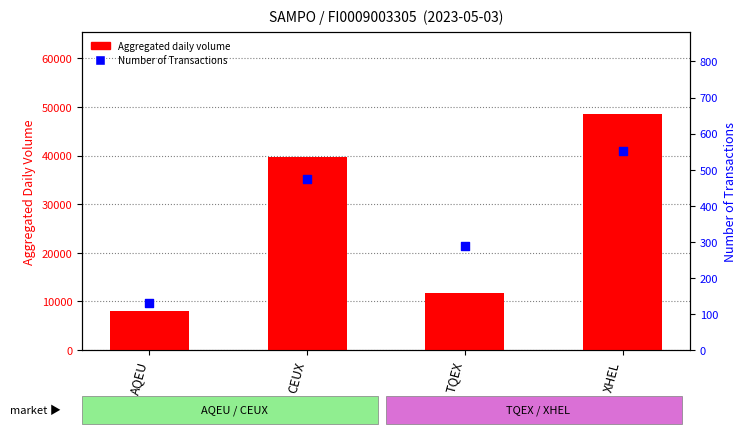

Which series has the largest Y range (max minus min)?

volume